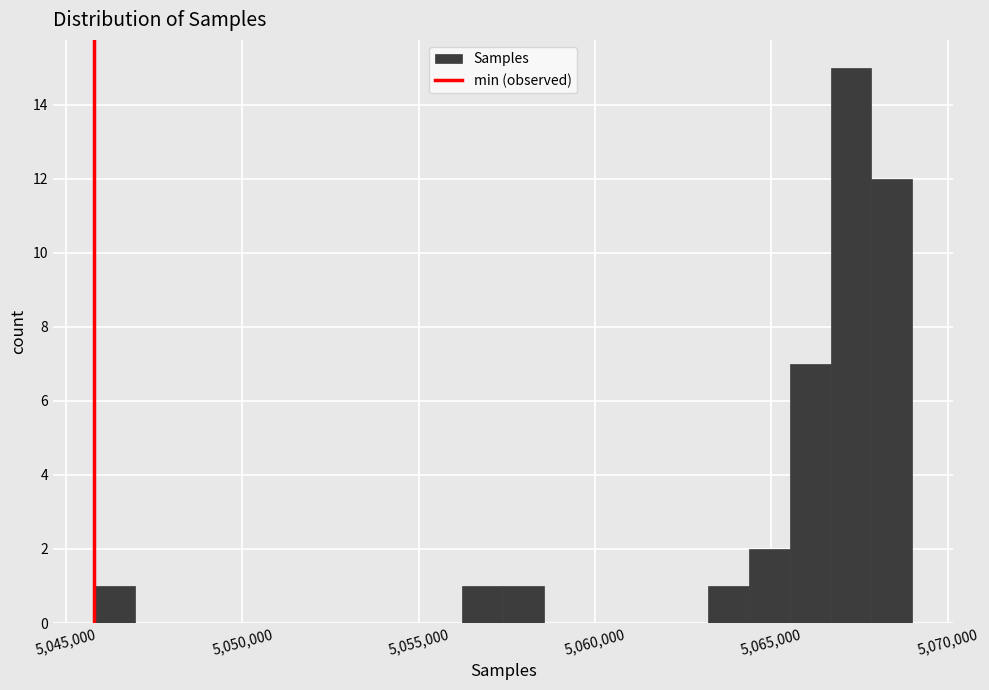

Read against the x-axis, roughly where is the centre of the tallest bar?

5067500